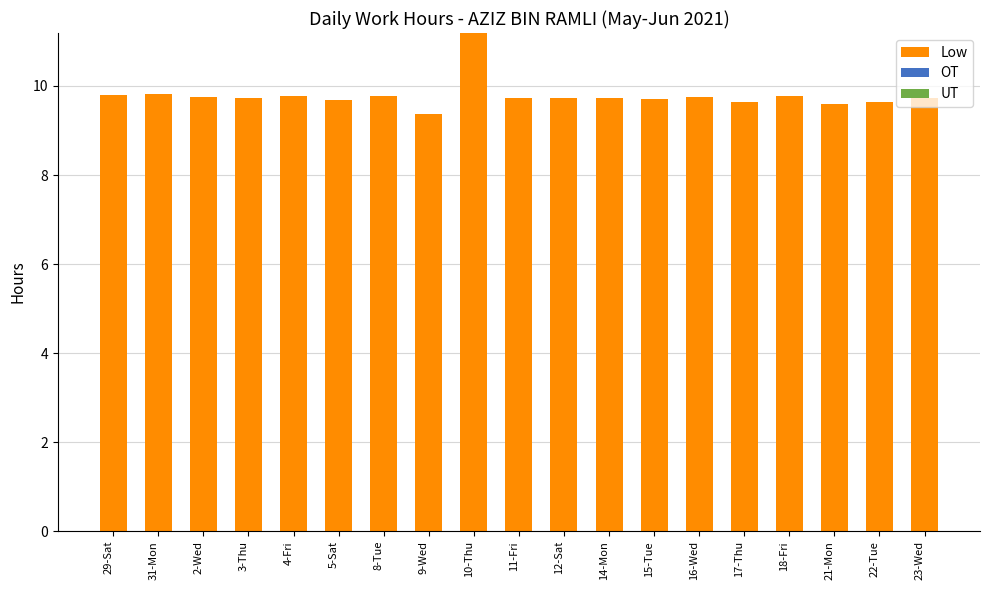

Which category has the highest value across all series?

10-Thu